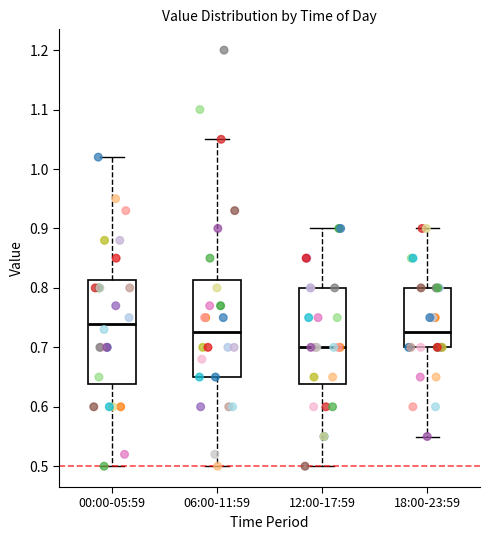

Reading left to right, read every box against the y-axis: the position of its median line, the range the box covers, and the ends of its whiskers. The values are not printed on the chart, so give them approximately, as read against the axis.

00:00-05:59: median 0.74, box 0.64 to 0.81, whiskers 0.50 to 1.02
06:00-11:59: median 0.73, box 0.65 to 0.81, whiskers 0.50 to 1.05
12:00-17:59: median 0.70, box 0.64 to 0.80, whiskers 0.50 to 0.90
18:00-23:59: median 0.73, box 0.70 to 0.80, whiskers 0.55 to 0.90